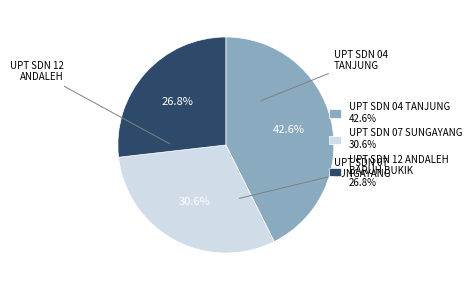

Does any single category account for the majority?

No